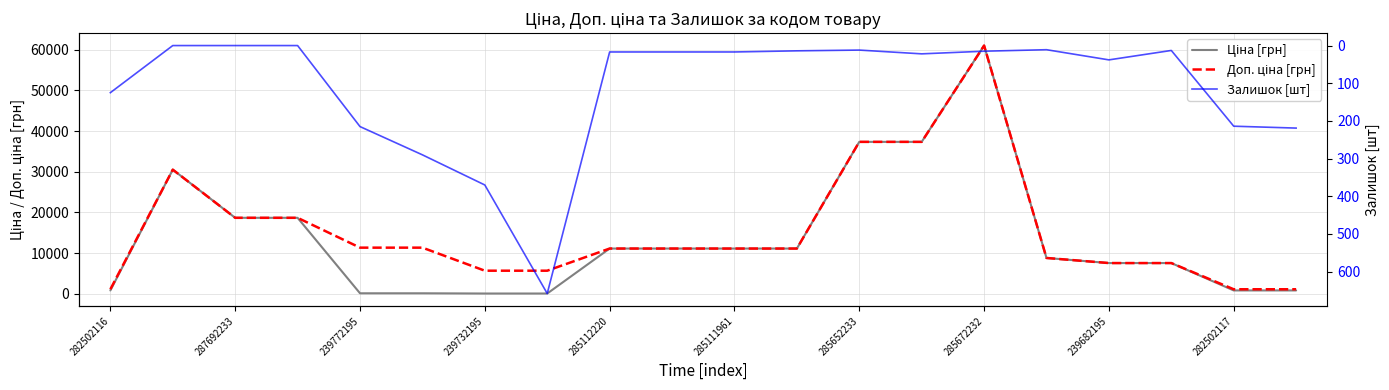

At which category does the chart reach its peak across all series?

285672232